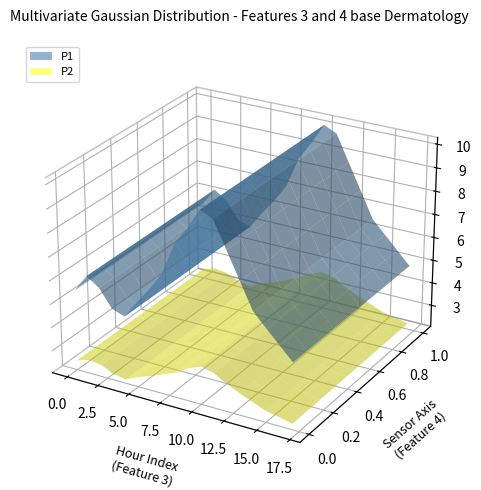

Reading right to left, transcribe all the data shown in this chart.

P1: 4.9	5.4	6.0	6.5	7.7	8.8	9.9	10.1	9.2	8.4	7.1	6.3	5.7	4.9	5.1	5.9	6.2	5.5
P2: 2.3	2.4	2.5	2.8	3.0	3.2	3.5	3.7	3.5	3.1	2.9	2.7	2.5	2.2	2.3	2.5	2.6	2.5